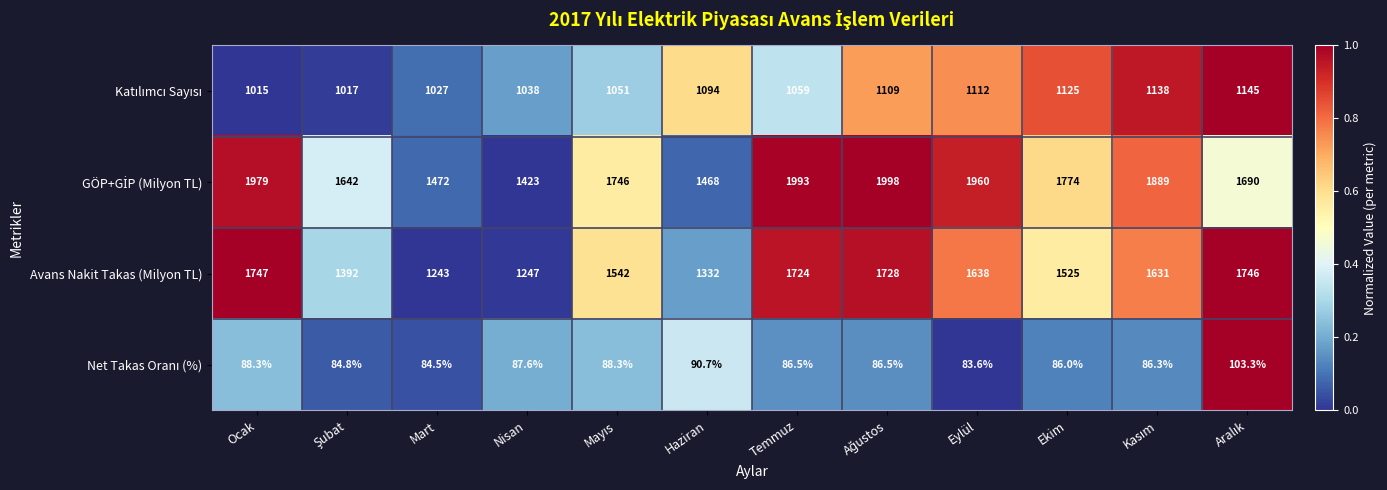

What is the difference between the highest and lowest values at Eylül?

1876.4